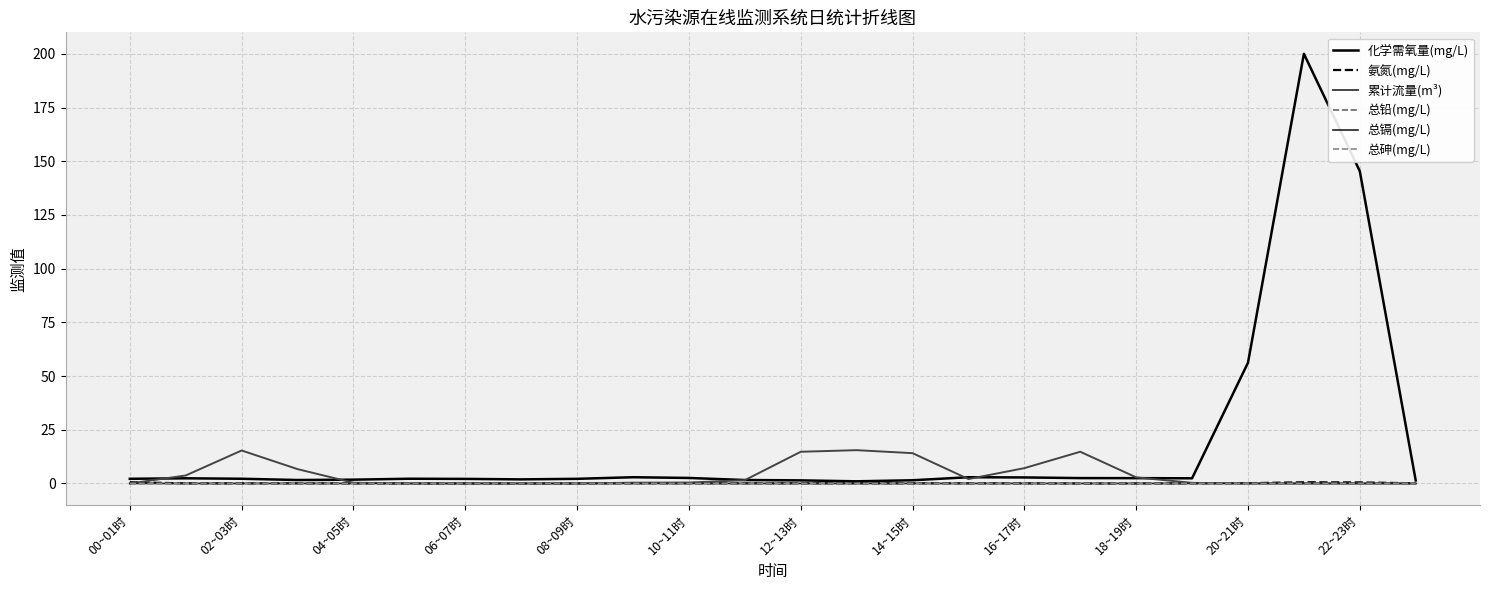

Which series has the largest range (max minus min)?

化学需氧量(mg/L)